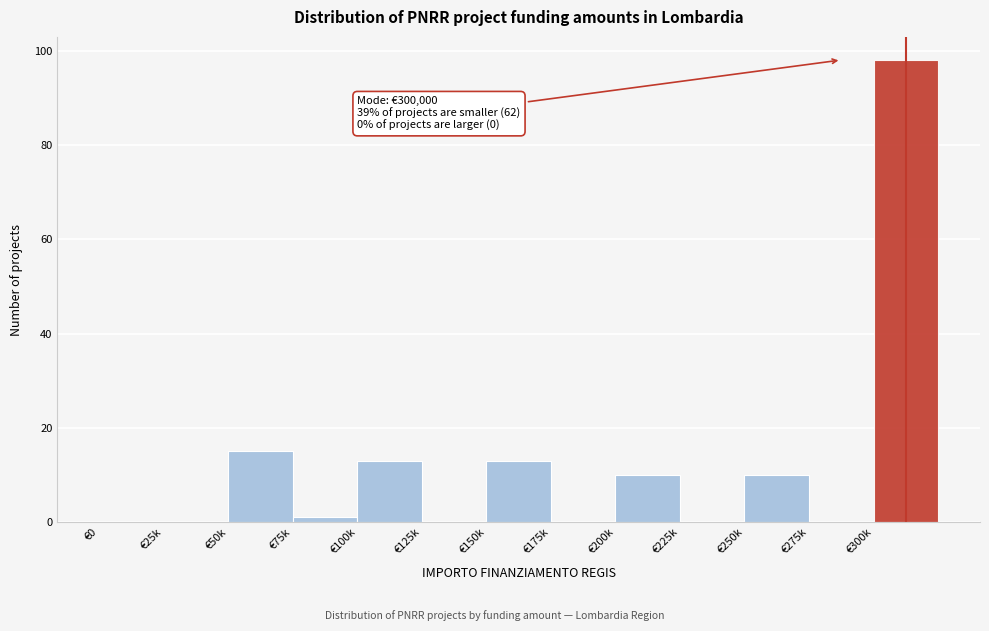

Reading left to right, extract all data points from this chart.

€0=0	€25k=0	€50k=15	€75k=1	€100k=13	€125k=0	€150k=13	€175k=0	€200k=10	€225k=0	€250k=10	€275k=0	€300k=98